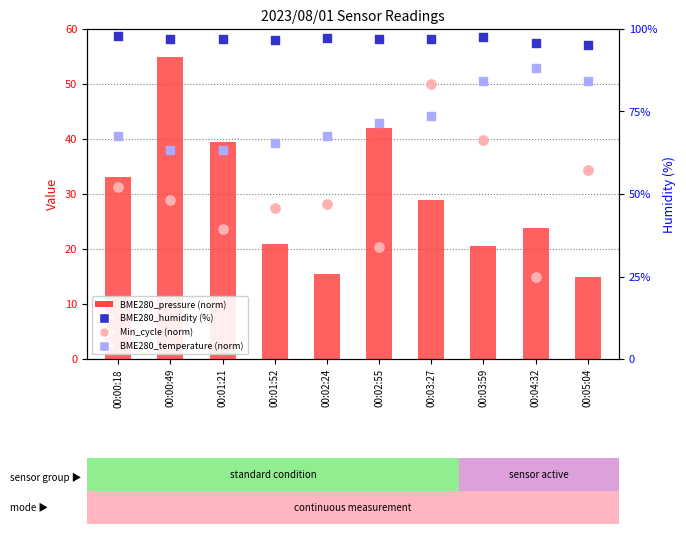

What is the total value across all series at 00:03:27?

220.1